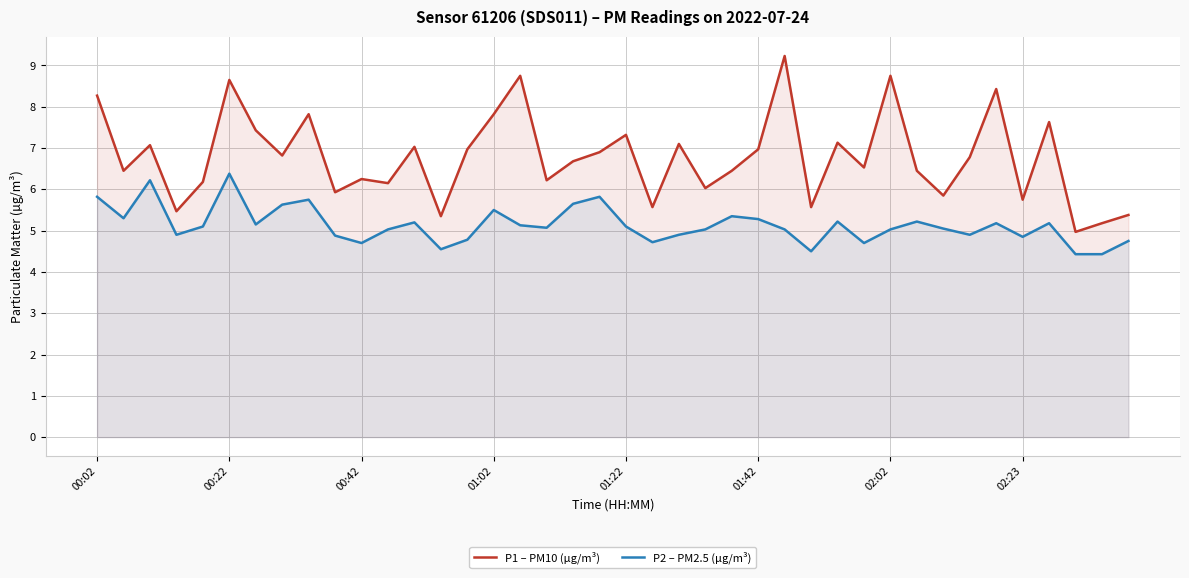

Which series changed the most between 16 and 18?

P1 – PM10 (µg/m³)